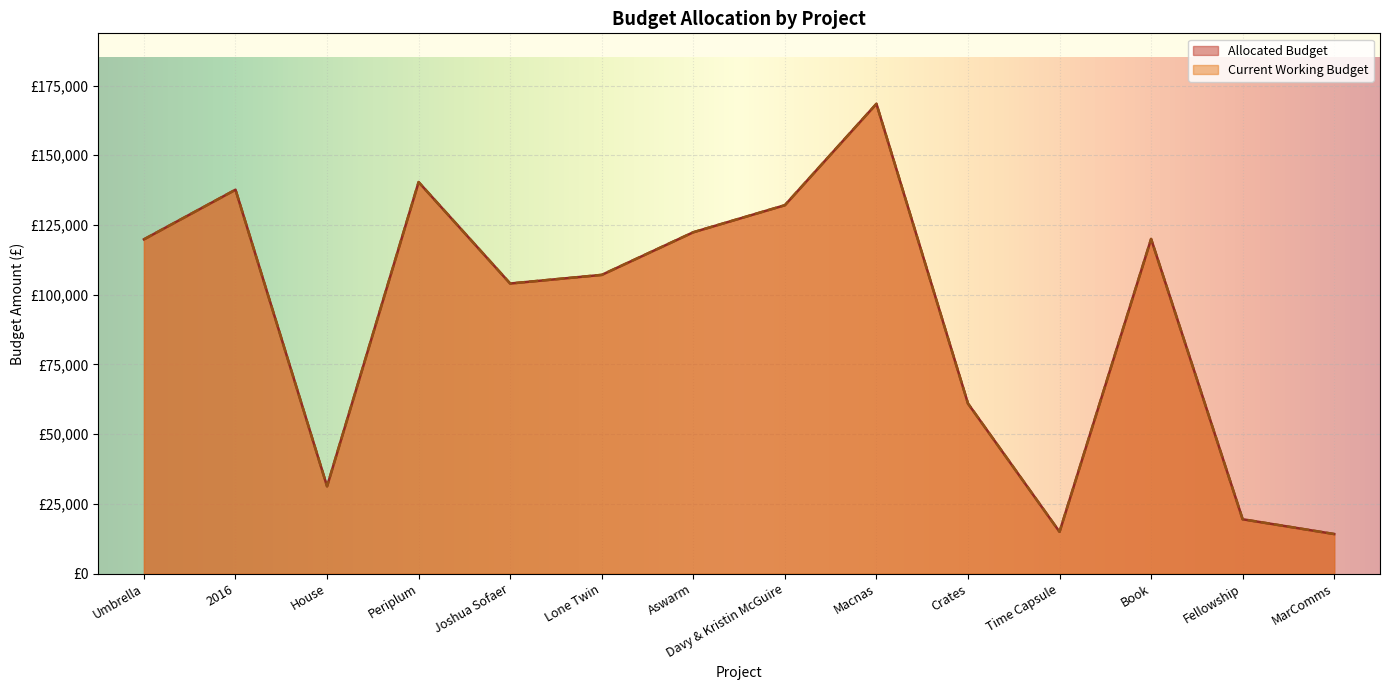

True or false: Current Working Budget and Allocated Budget intersect in this chart.

False